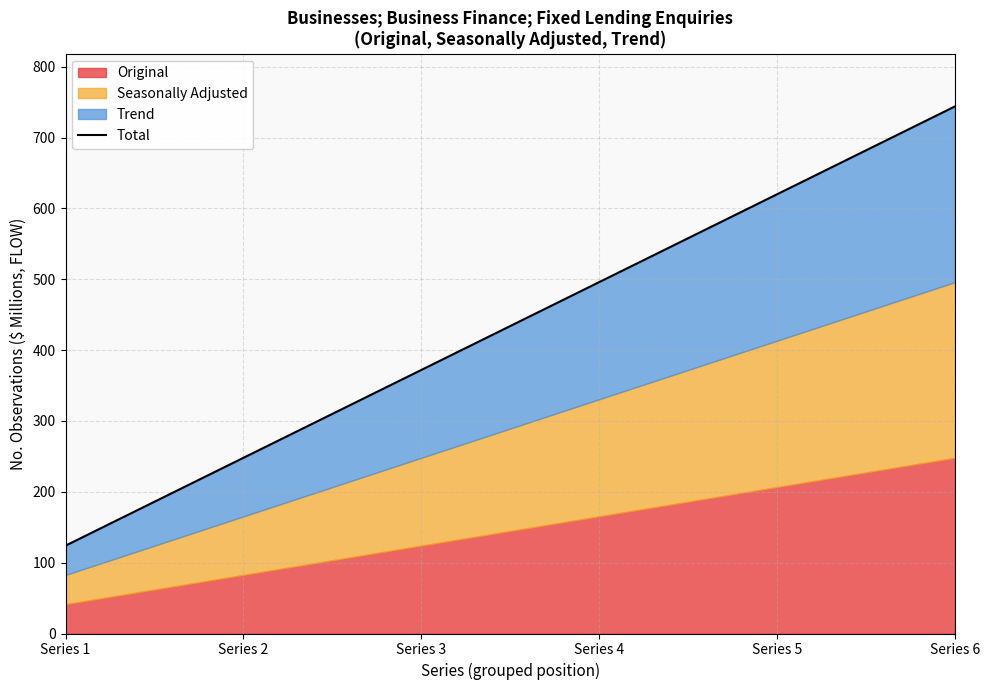

What is the difference between the values at Series 2 and Series 6?

496